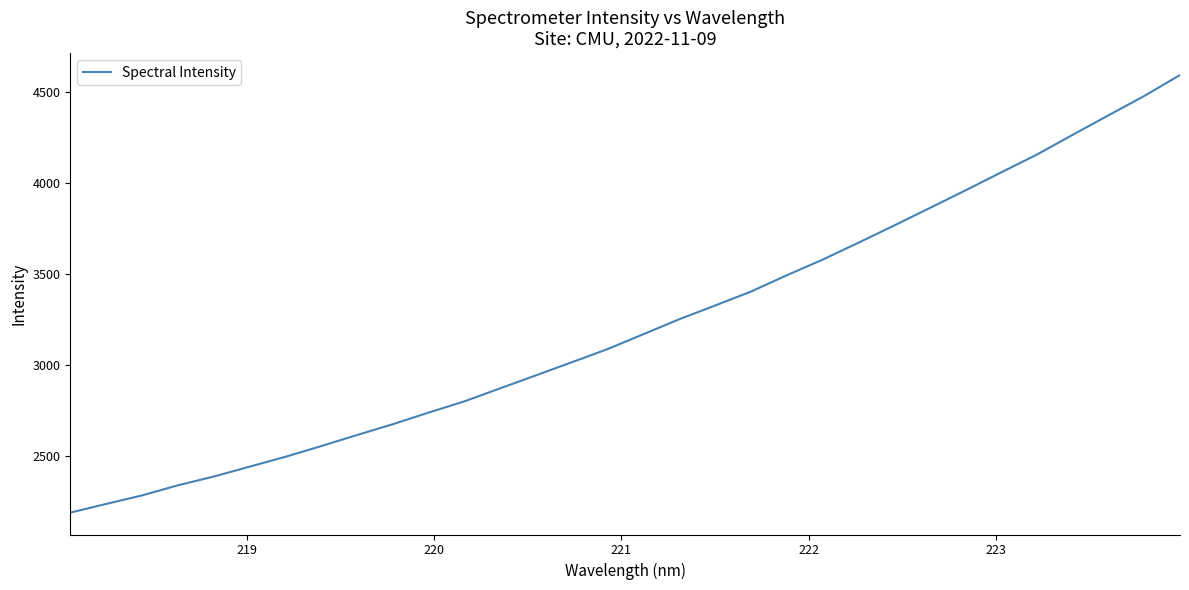

What is the maximum value shown in the chart?

4590.8